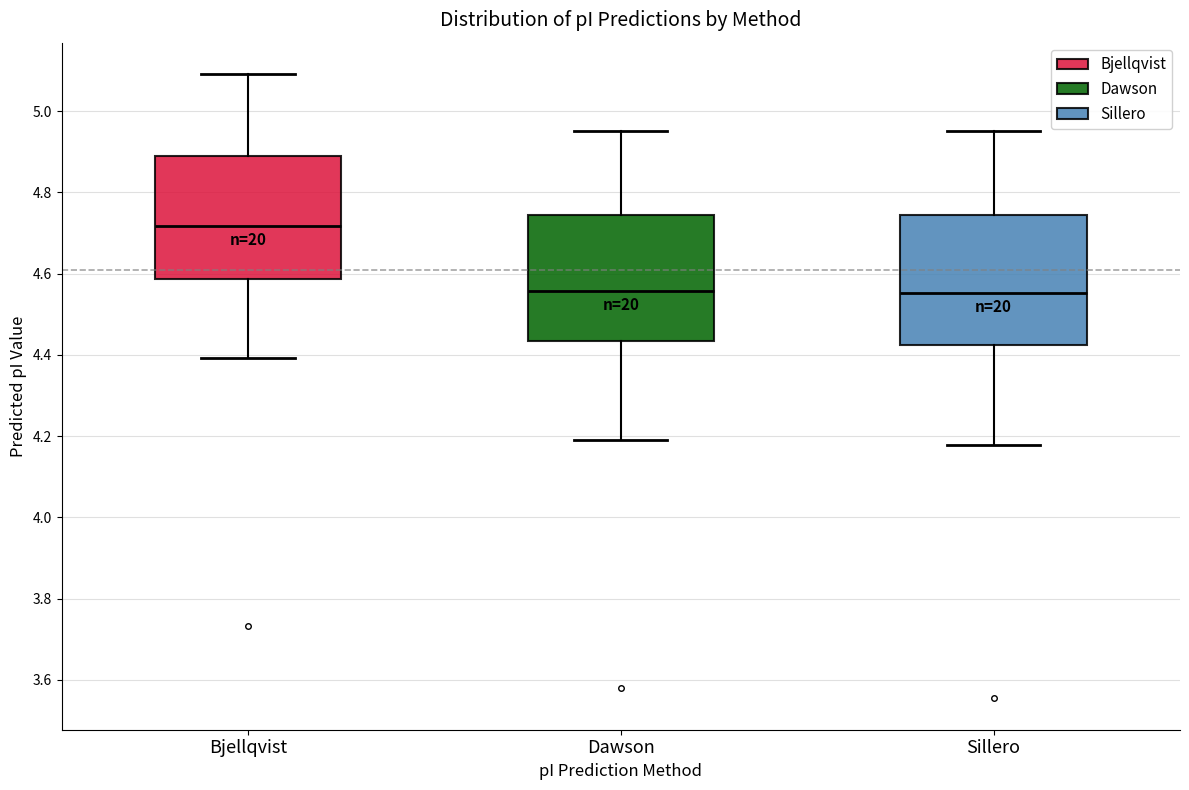

Reading left to right, read every box against the y-axis: the position of its median line, the range the box covers, and the ends of its whiskers. The values are not printed on the chart, so give them approximately, as read against the axis.

Bjellqvist: median 4.72, box 4.58 to 4.88, whiskers 4.40 to 5.10
Dawson: median 4.56, box 4.44 to 4.74, whiskers 4.20 to 4.96
Sillero: median 4.56, box 4.42 to 4.74, whiskers 4.18 to 4.96